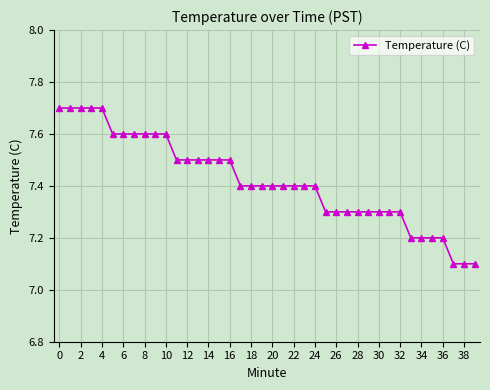

Reading left to right, extract all data points from this chart.

7.7	7.7	7.7	7.7	7.7	7.6	7.6	7.6	7.6	7.6	7.6	7.5	7.5	7.5	7.5	7.5	7.5	7.4	7.4	7.4	7.4	7.4	7.4	7.4	7.4	7.3	7.3	7.3	7.3	7.3	7.3	7.3	7.3	7.2	7.2	7.2	7.2	7.1	7.1	7.1